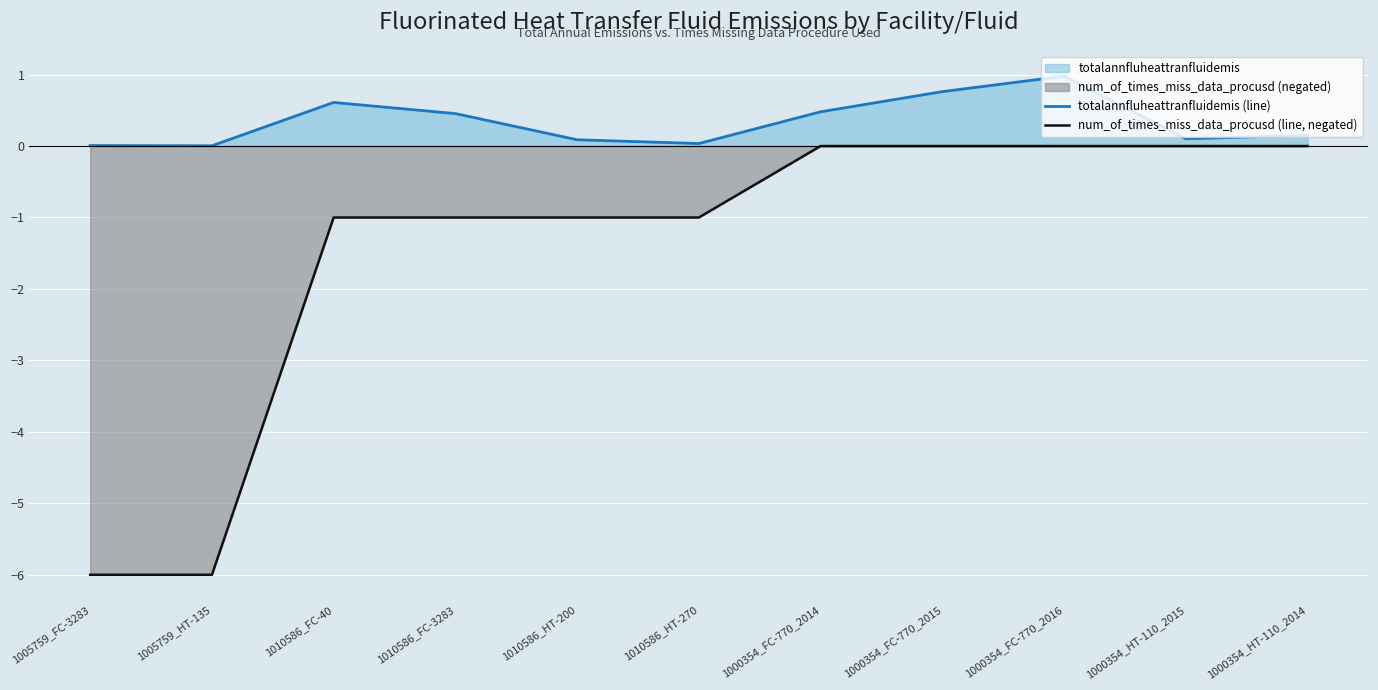

At how many categories does at least one series exceed -3?

11